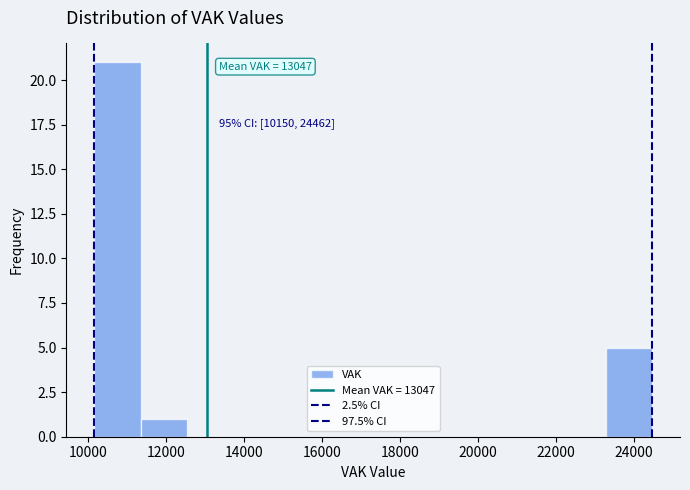

Over which range of the x-axis is the bar tallest?

10200 to 11400